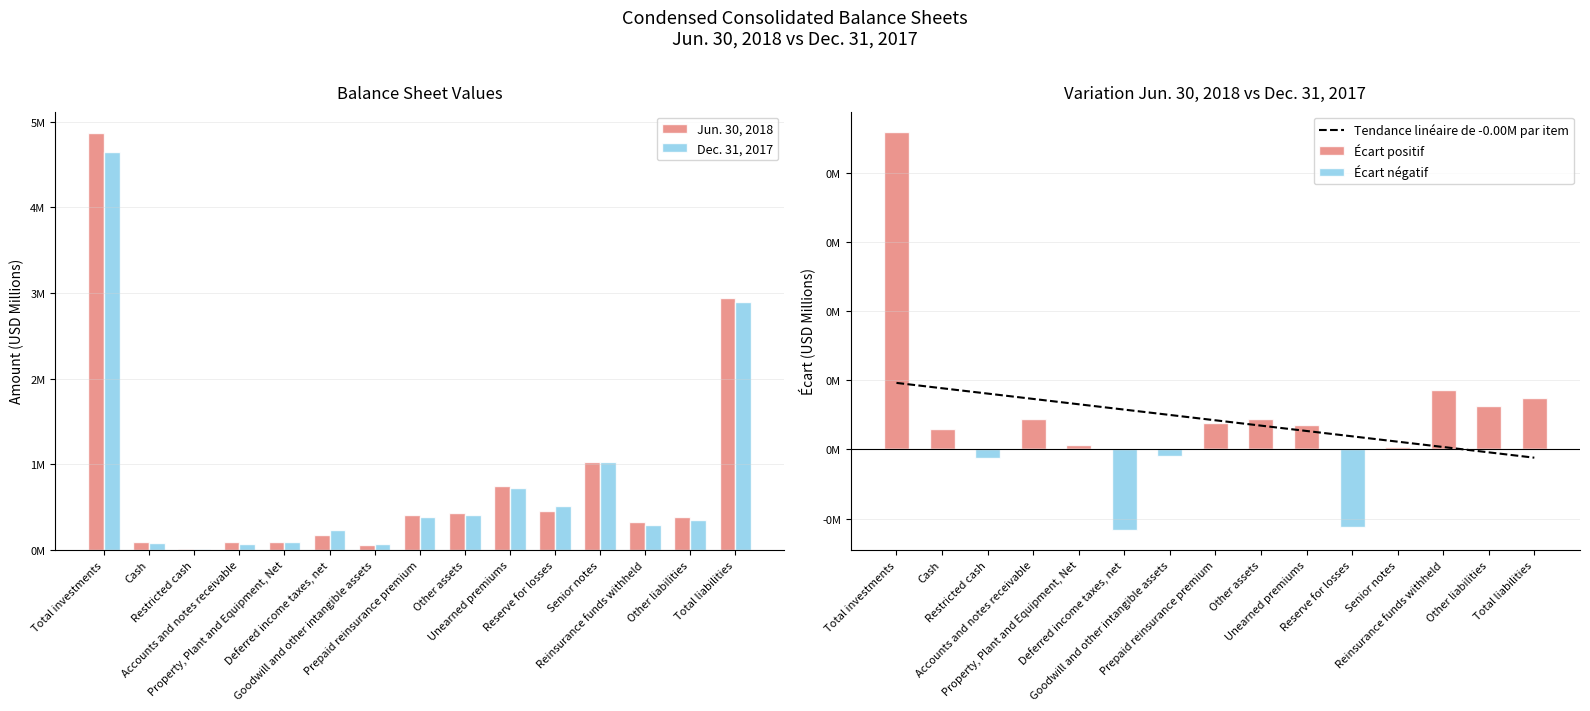

Which category has the lowest value in the Tendance linéaire de -0.00M par item series?

Total liabilities